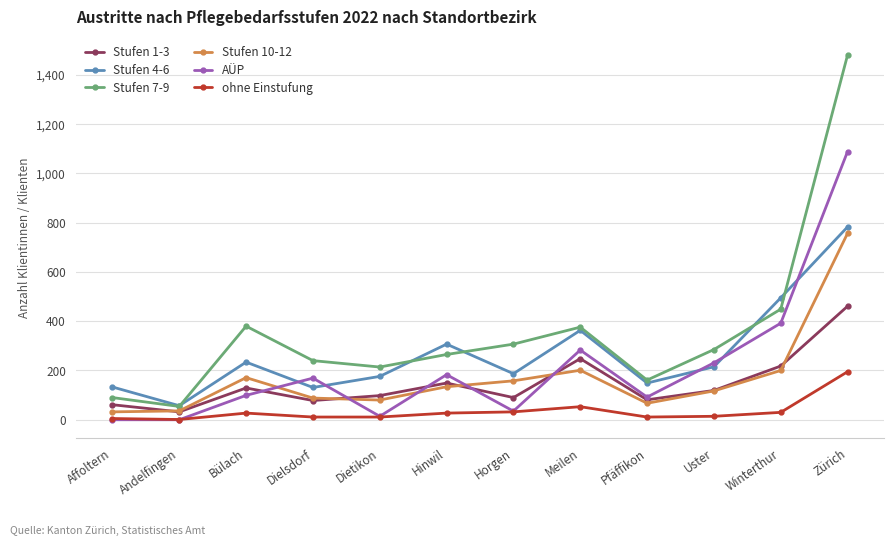

What is the maximum value for ohne Einstufung?

195